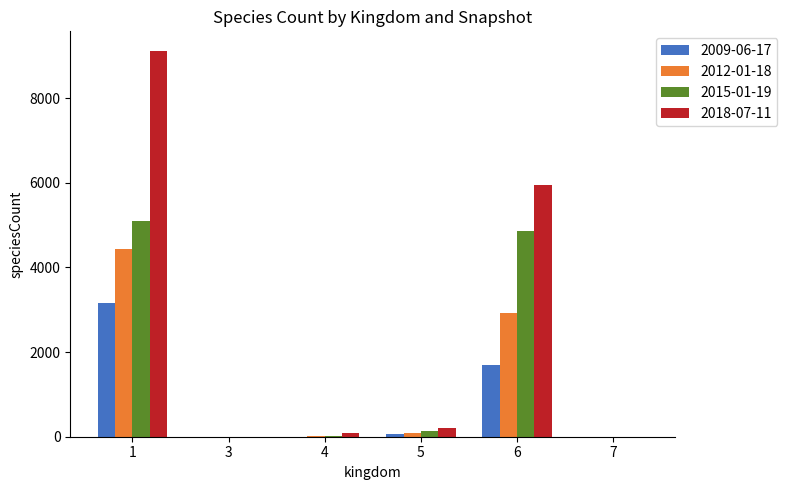

The value of 2015-01-19 at 3 is 0. True or false?

True